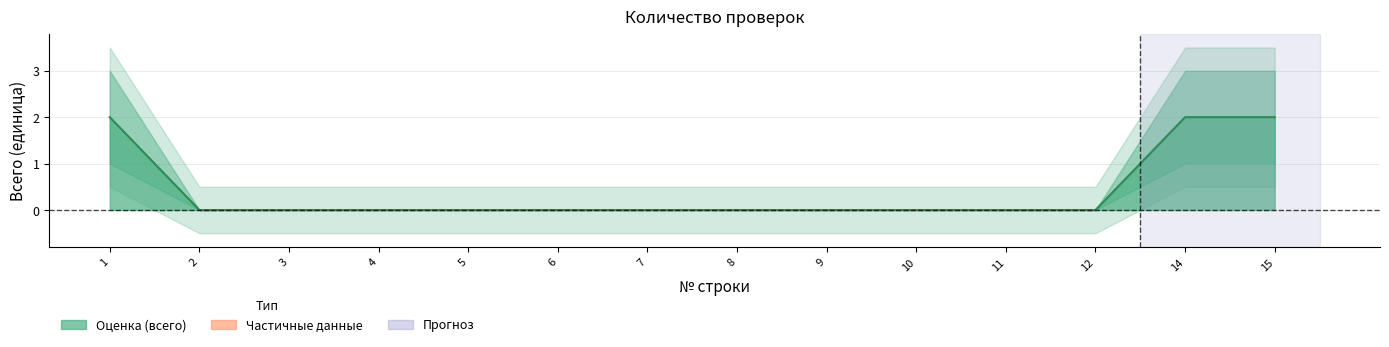

How many values in Верхняя граница are above zero?

3